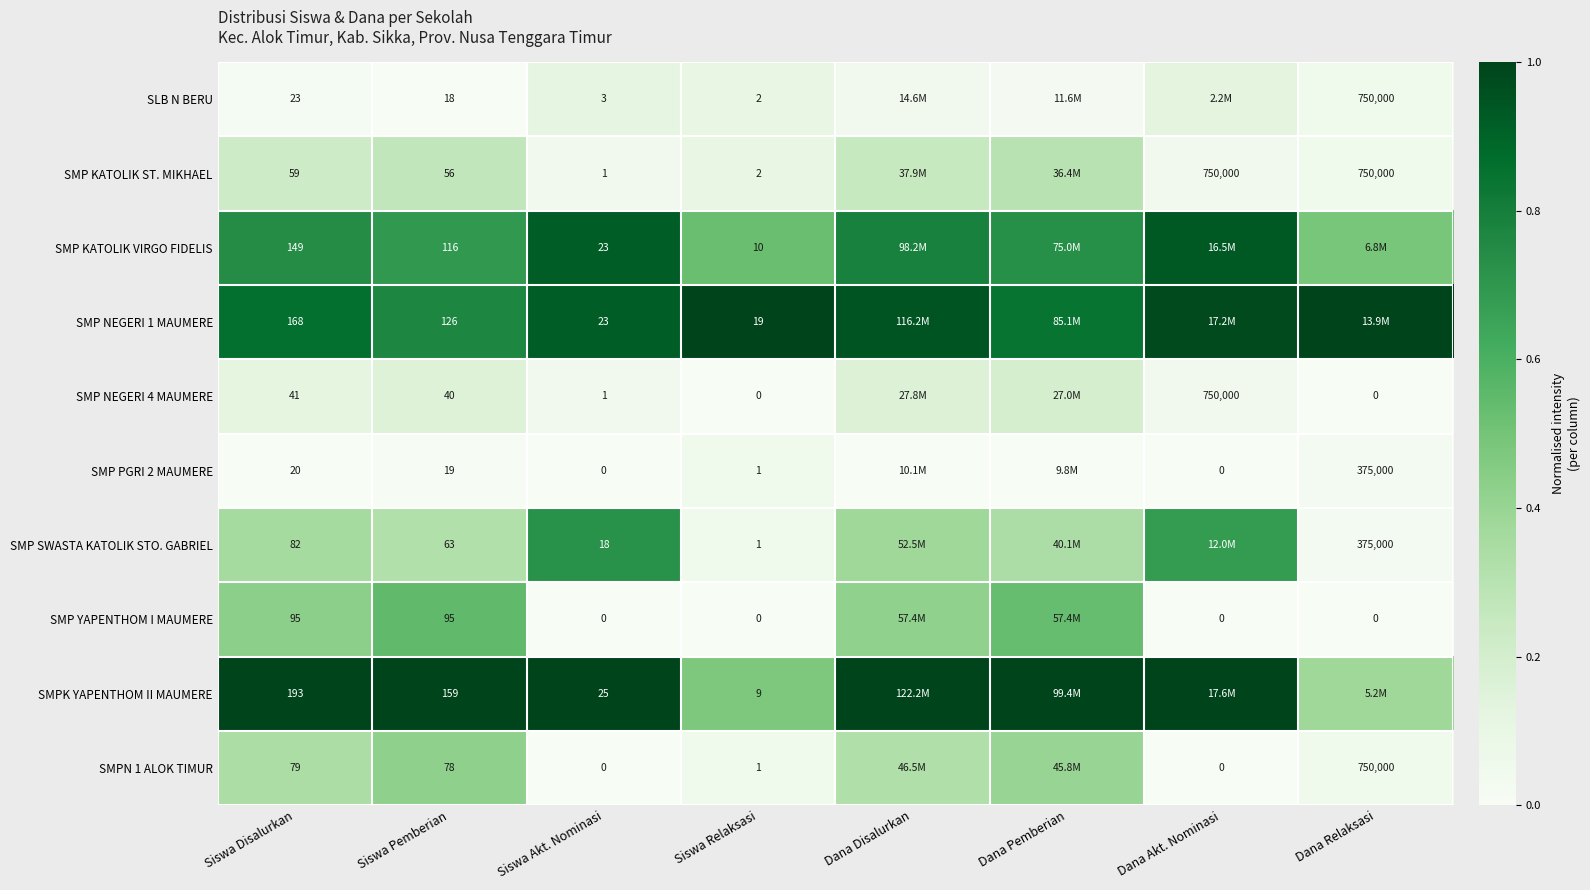

What is the maximum value shown in the chart?

1.0